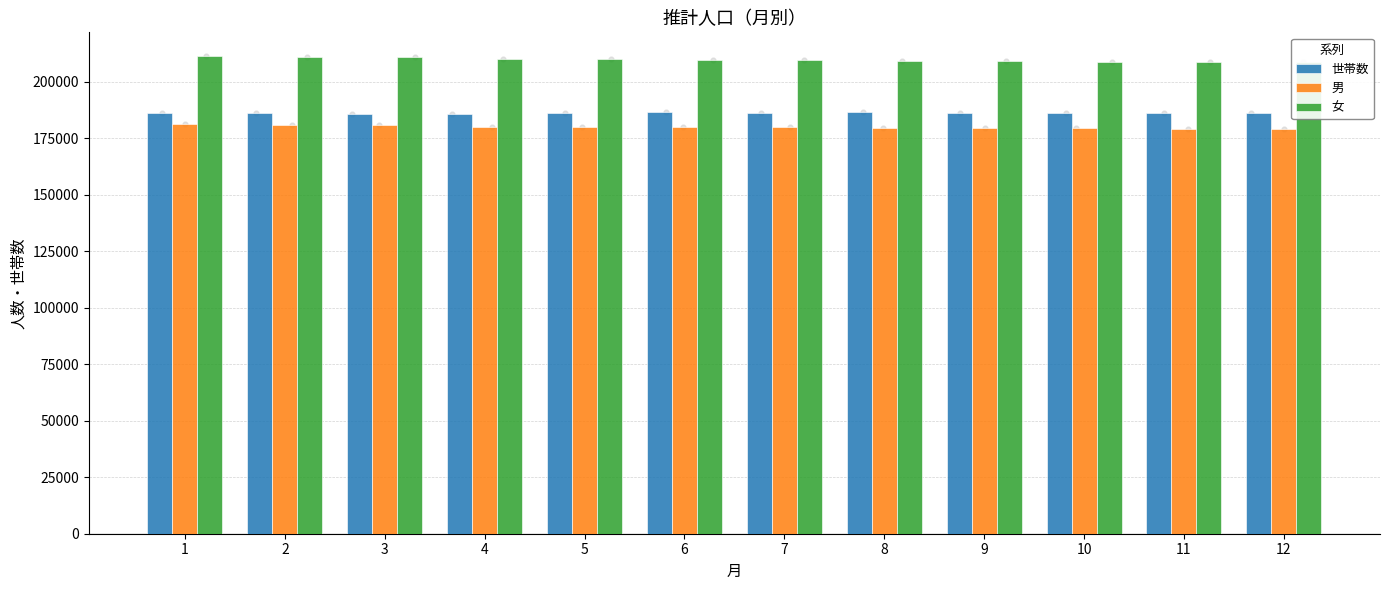

Which series has the widest spread of Y values?

女